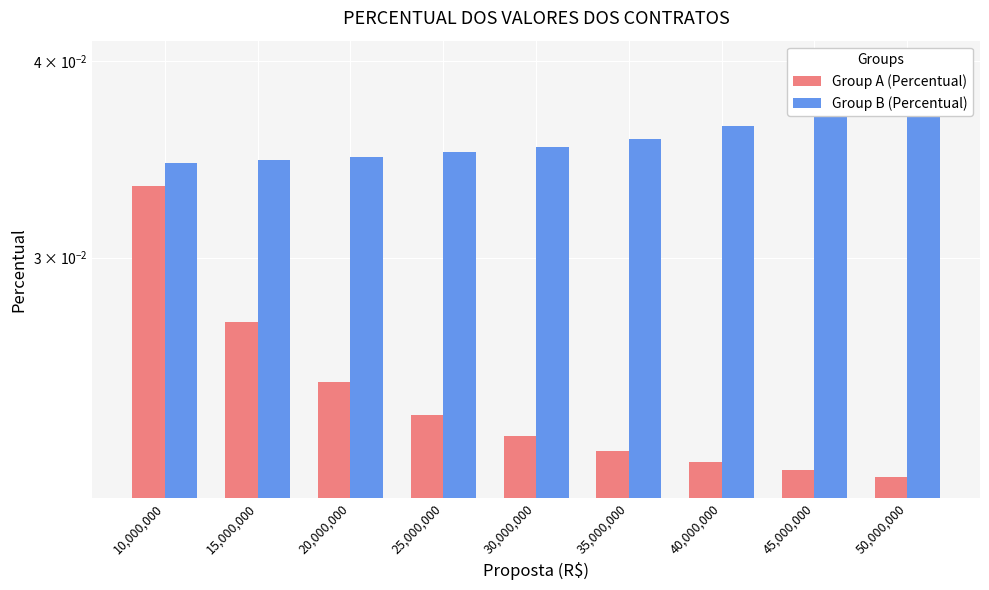

What are all the series names shown in the legend?

Group A (Percentual), Group B (Percentual)